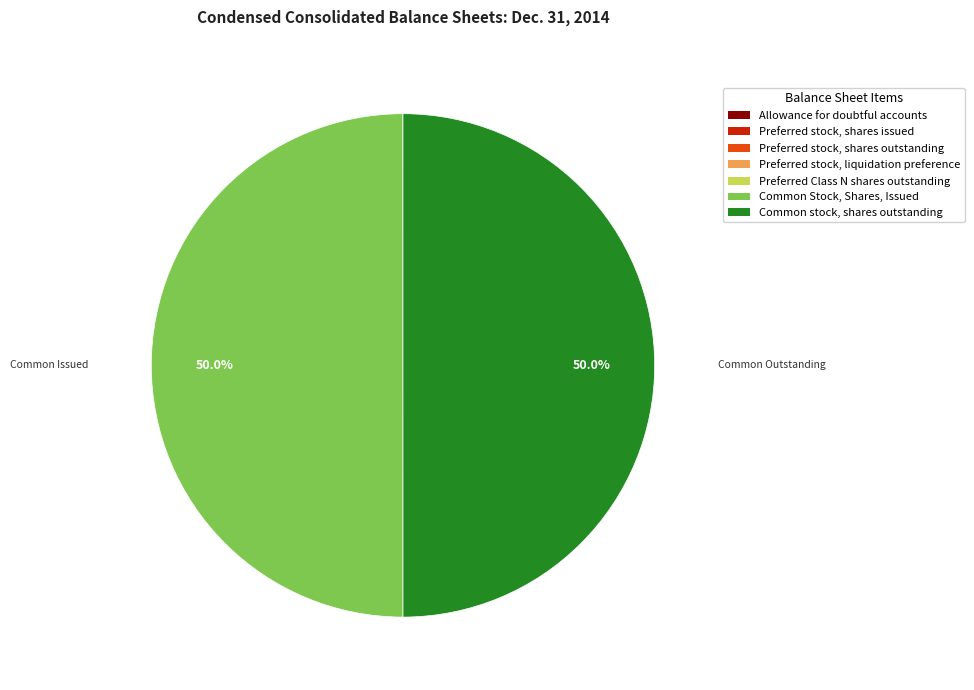

What is the ratio of the value at Common Stock, Shares, Issued to the value at Common stock, shares outstanding?

1.0